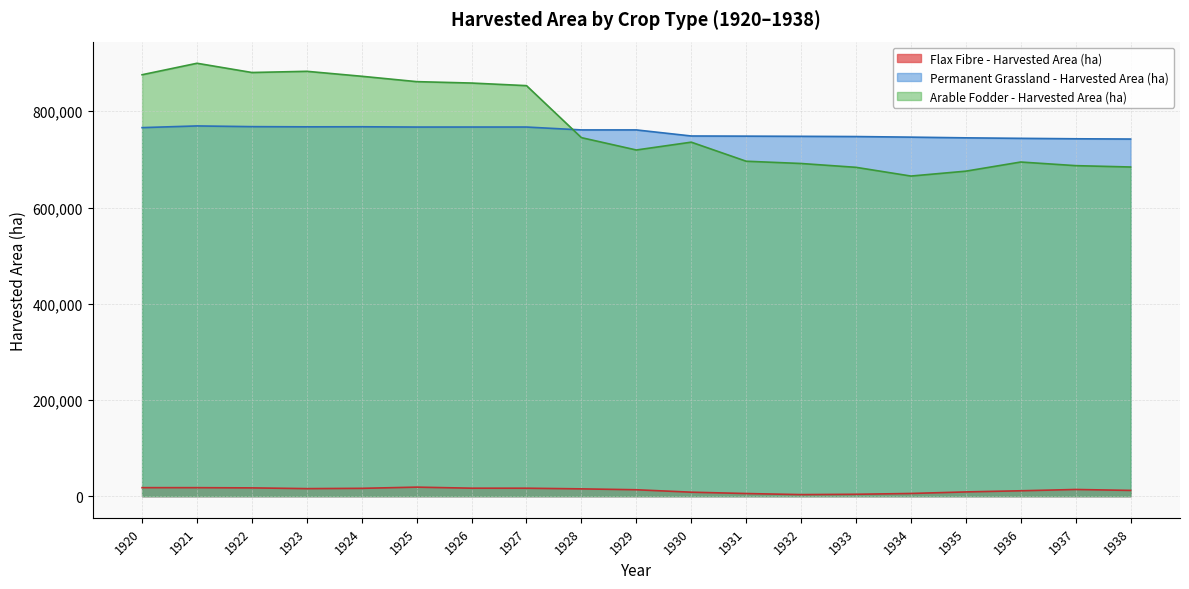

What is the value of the Permanent Grassland - Harvested Area (ha) point at the 9th from the left?

761275